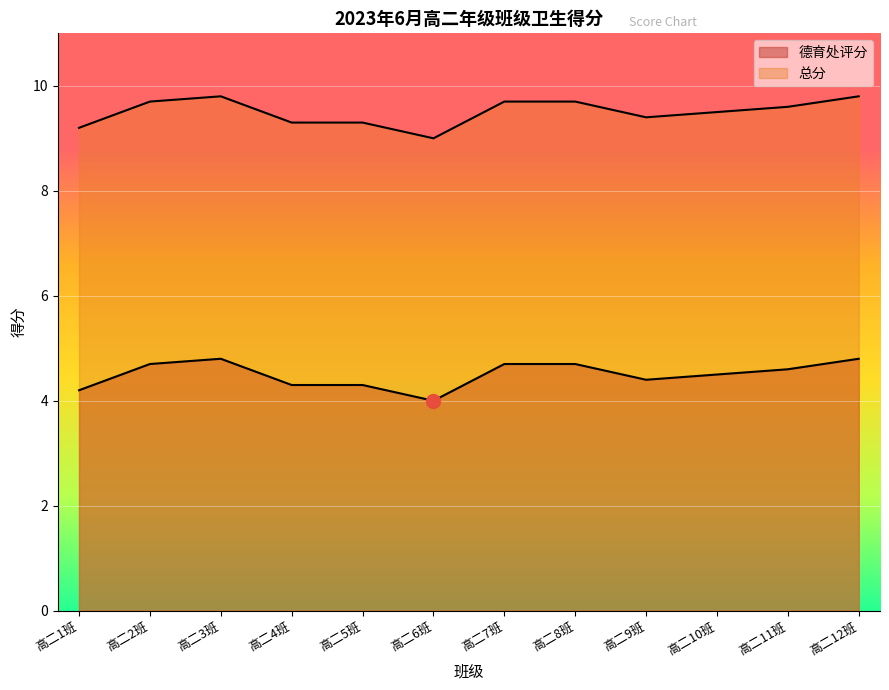

Reading left to right, what are all the values shown in this chart?

德育处评分: 高二1班=4.2	高二2班=4.7	高二3班=4.8	高二4班=4.3	高二5班=4.3	高二6班=4.0	高二7班=4.7	高二8班=4.7	高二9班=4.4	高二10班=4.5	高二11班=4.6	高二12班=4.8
总分: 高二1班=9.2	高二2班=9.7	高二3班=9.8	高二4班=9.3	高二5班=9.3	高二6班=9.0	高二7班=9.7	高二8班=9.7	高二9班=9.4	高二10班=9.5	高二11班=9.6	高二12班=9.8